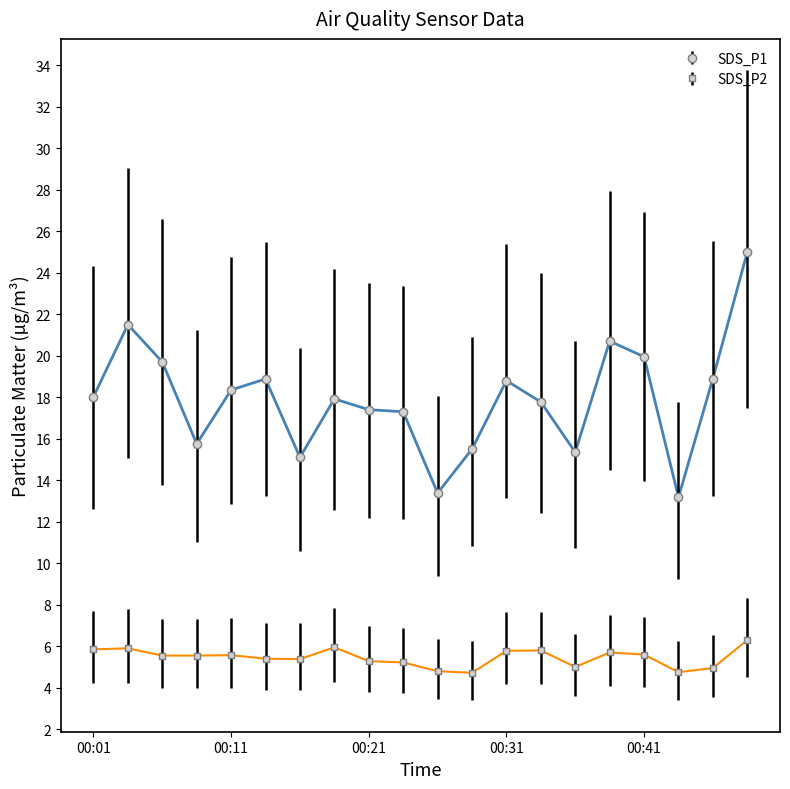

What is the difference between the maximum and minimum values in the SDS_P2 series?

1.6